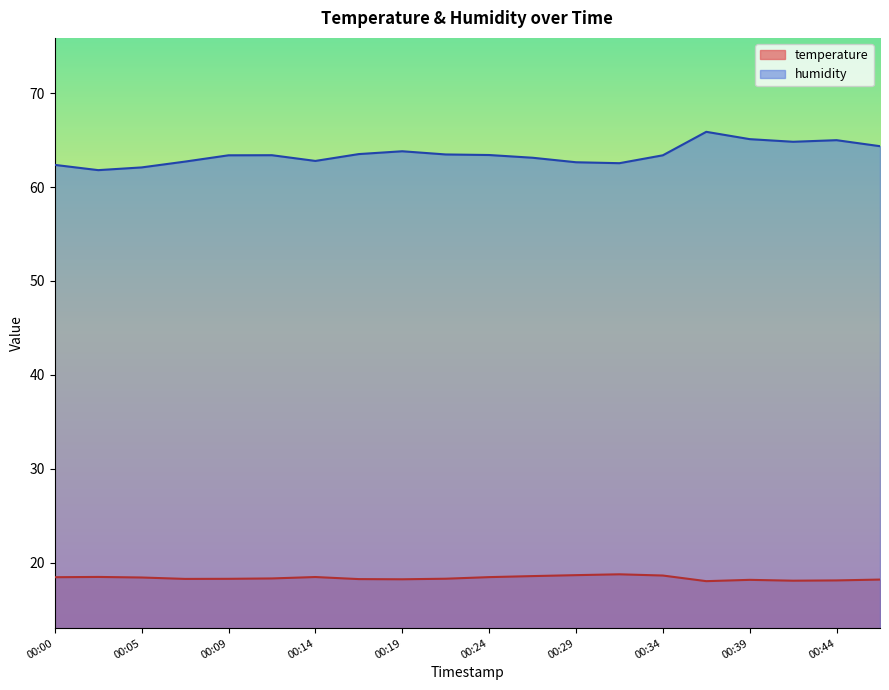

What is the difference between the temperature values at 00:34 and 00:12?

0.3